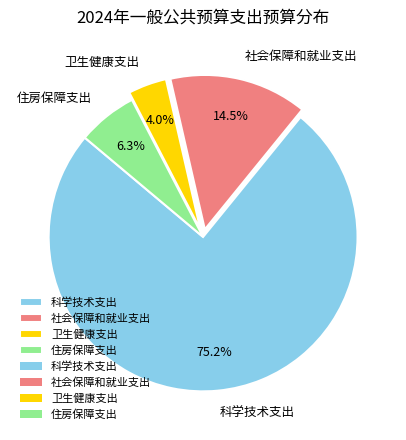

Approximately how many times larger is the value at 卫生健康支出 compared to 住房保障支出?

0.6